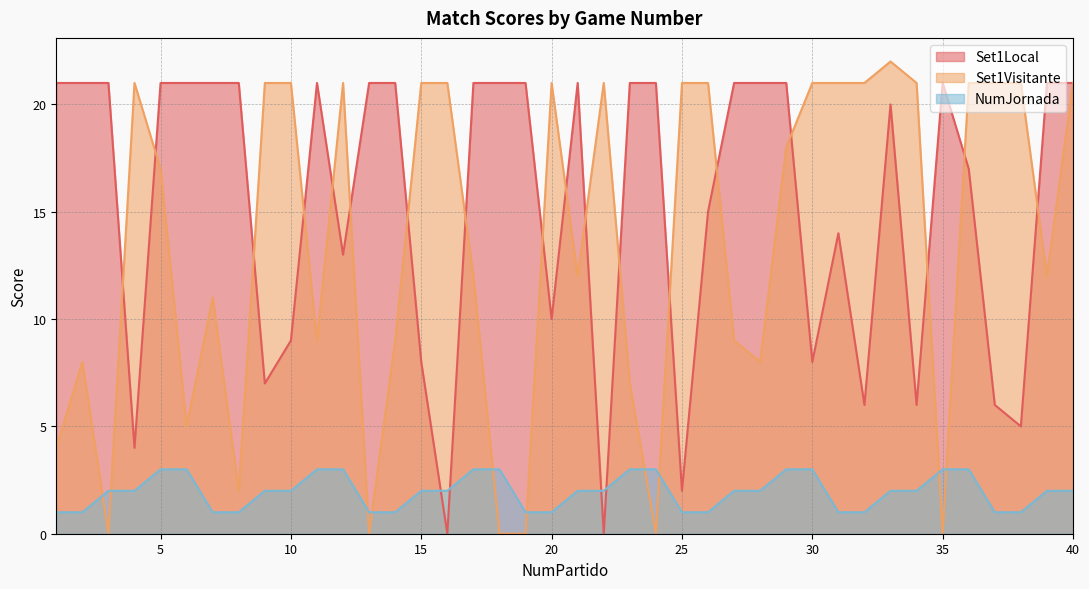

True or false: NumJornada and Set1Visitante intersect in this chart.

True